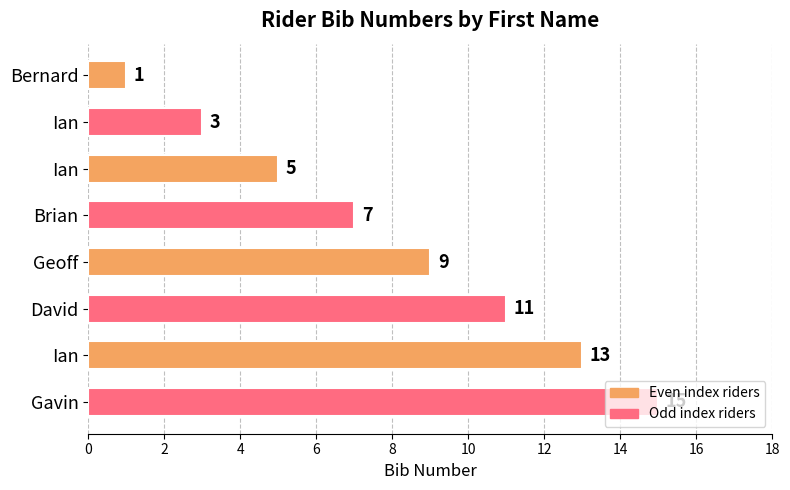

How many bars are there in total?

8